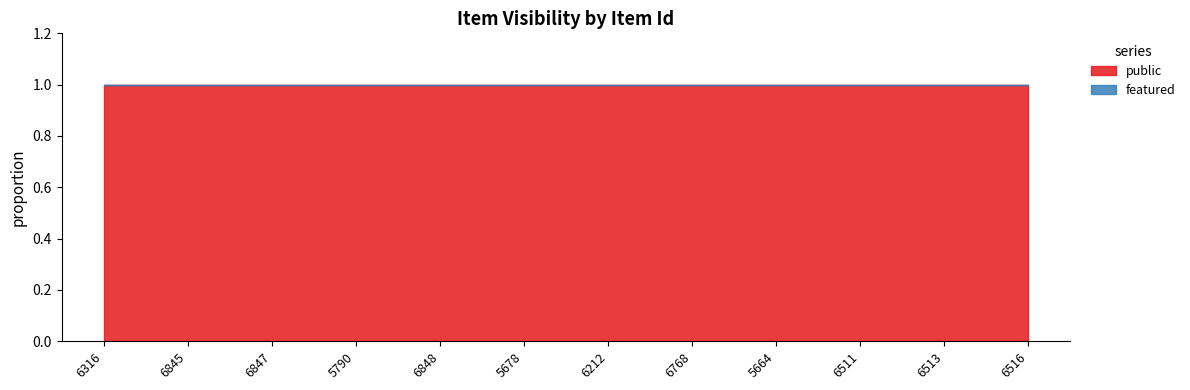

True or false: public has a value of 1 at 6513.

True